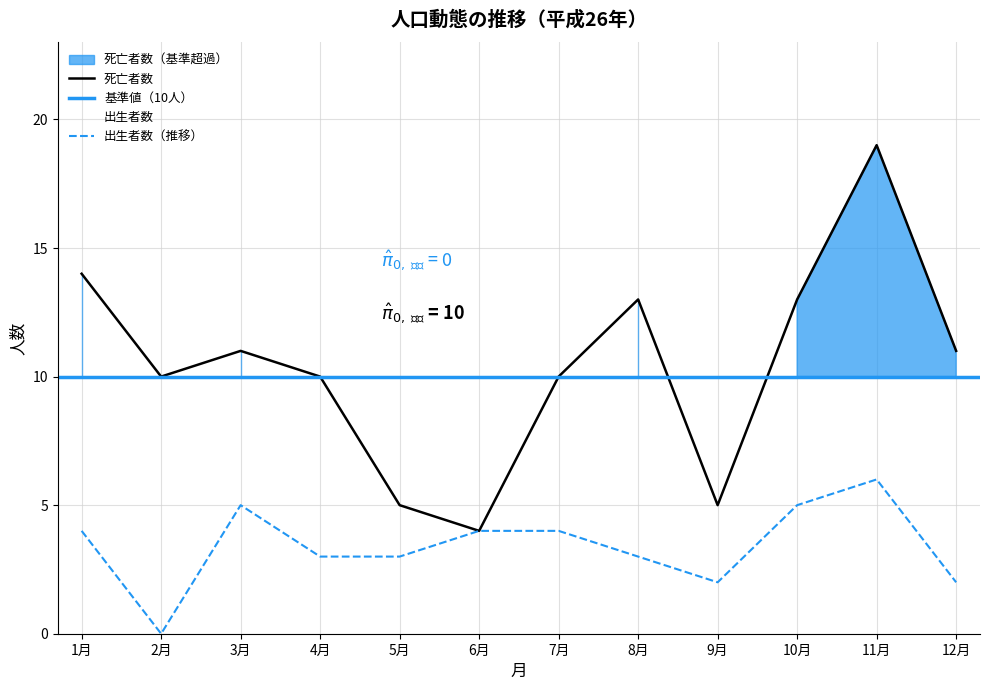

What is the label of the 3rd point from the right?

10月